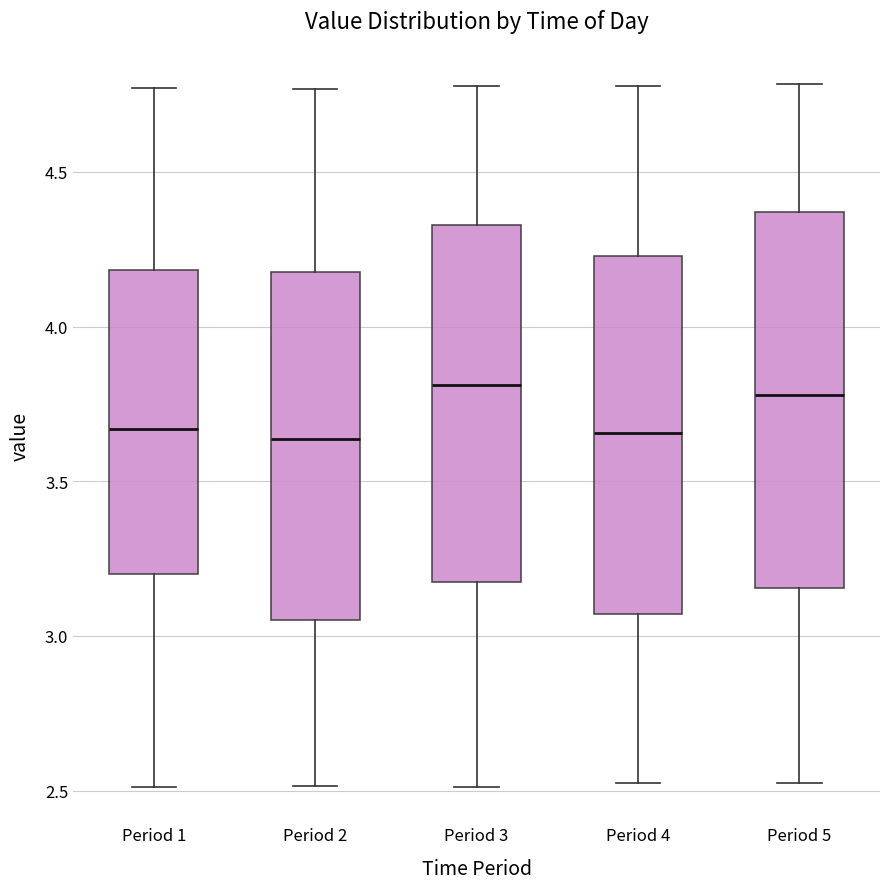

Reading left to right, read every box against the y-axis: the position of its median line, the range the box covers, and the ends of its whiskers. The values are not printed on the chart, so give them approximately, as read against the axis.

Period 1: median 3.65, box 3.20 to 4.20, whiskers 2.50 to 4.75
Period 2: median 3.65, box 3.05 to 4.20, whiskers 2.50 to 4.75
Period 3: median 3.80, box 3.20 to 4.35, whiskers 2.50 to 4.80
Period 4: median 3.65, box 3.05 to 4.25, whiskers 2.50 to 4.80
Period 5: median 3.80, box 3.15 to 4.35, whiskers 2.55 to 4.80